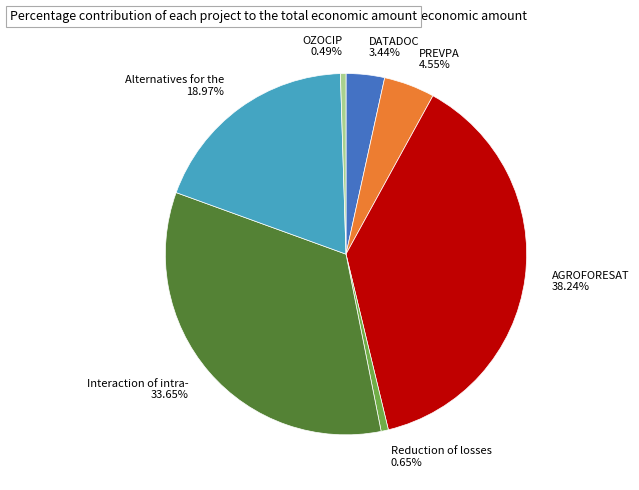

How many slices are in this pie chart?

7